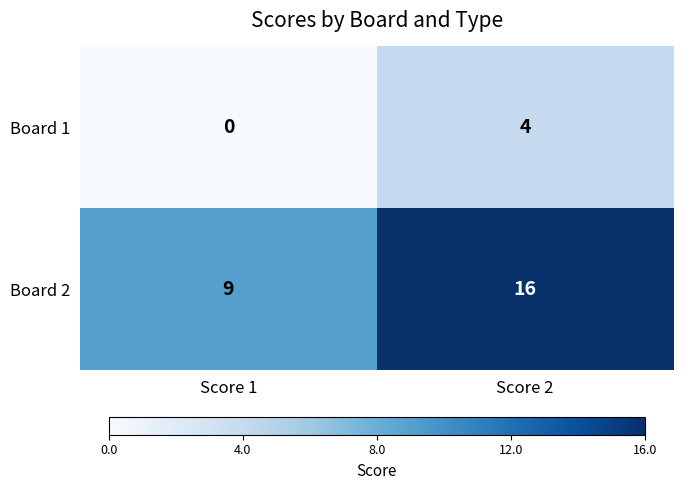

What is the sum of all Board 1 values?

4